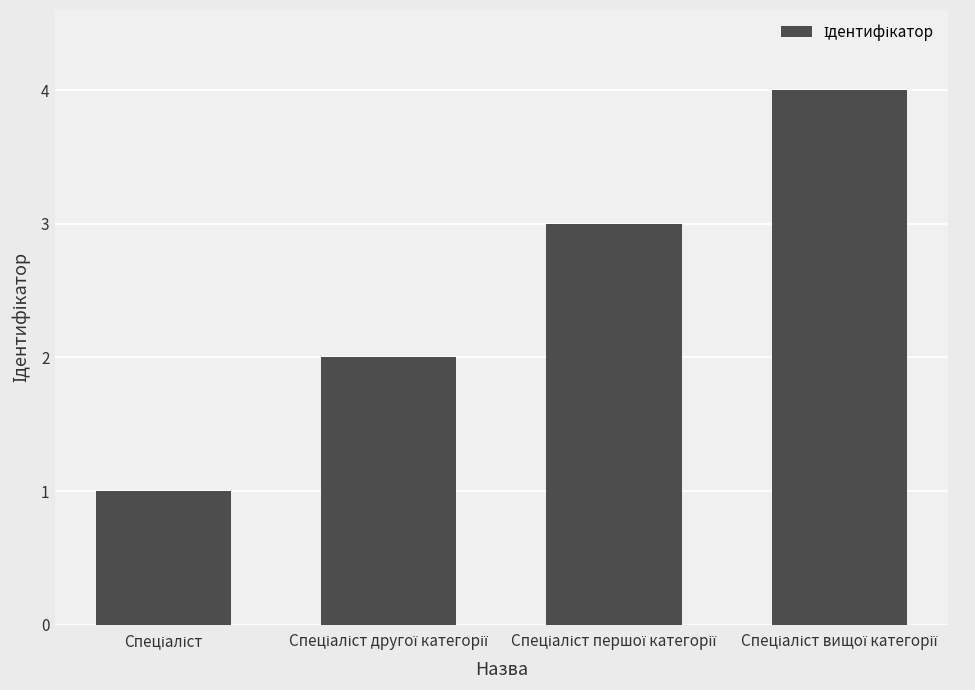

What is the sum of all values?

10